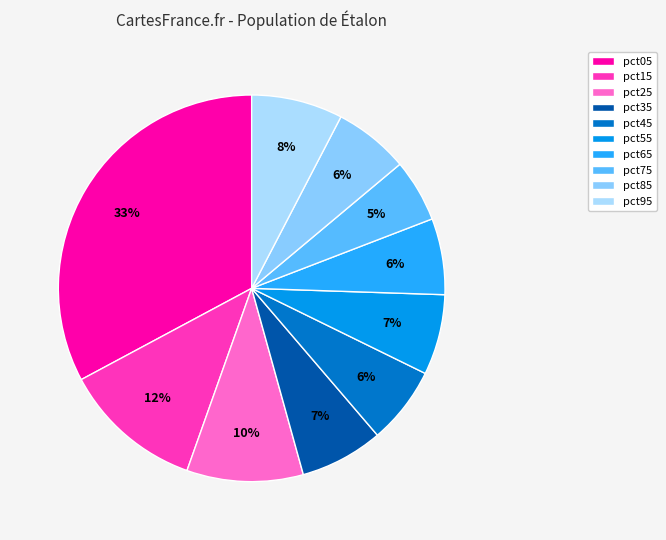

To the nearest percent, what is the average slice percentage?

10%